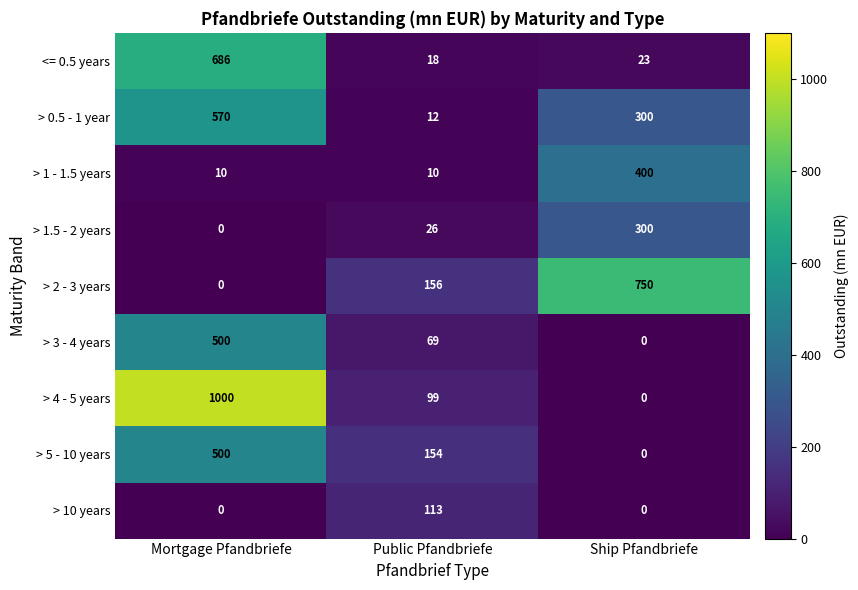

What is the greatest value displayed?

1000